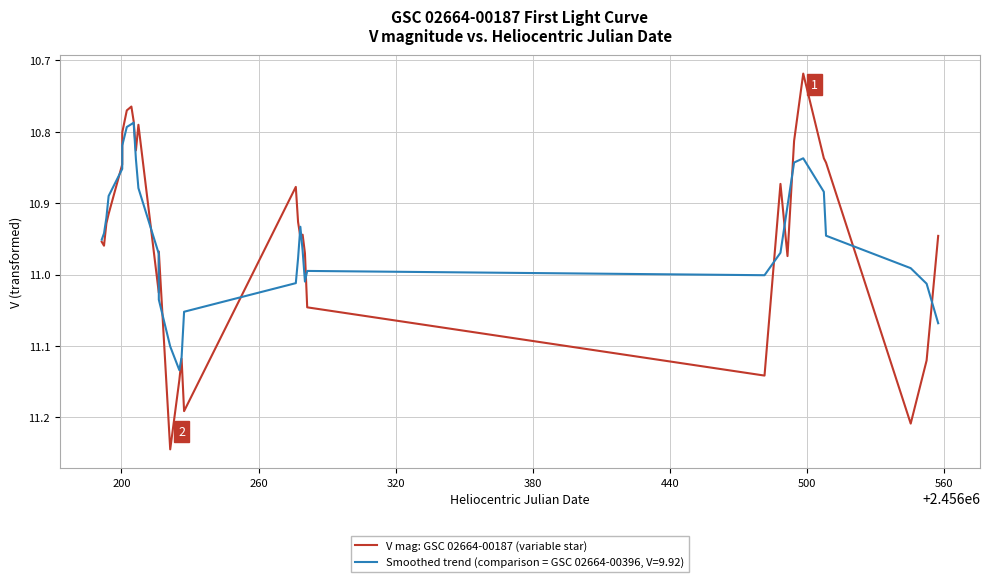

How many categories are shown in the chart?

33